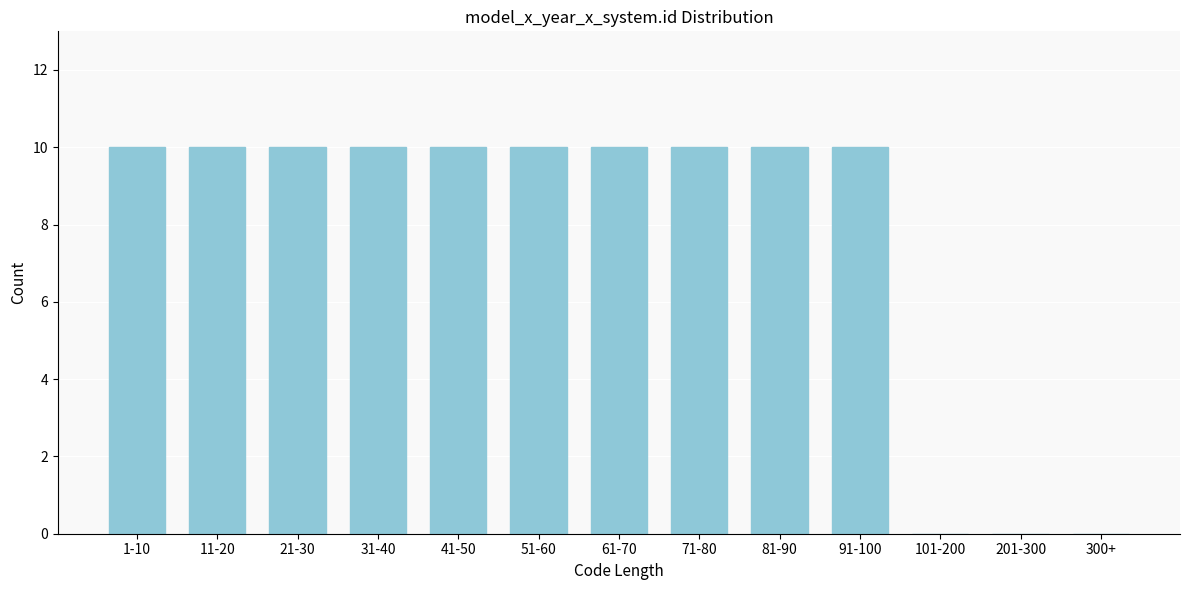

Reading left to right, what are all the values shown in this chart?

1-10=10	11-20=10	21-30=10	31-40=10	41-50=10	51-60=10	61-70=10	71-80=10	81-90=10	91-100=10	101-200=0	201-300=0	300+=0